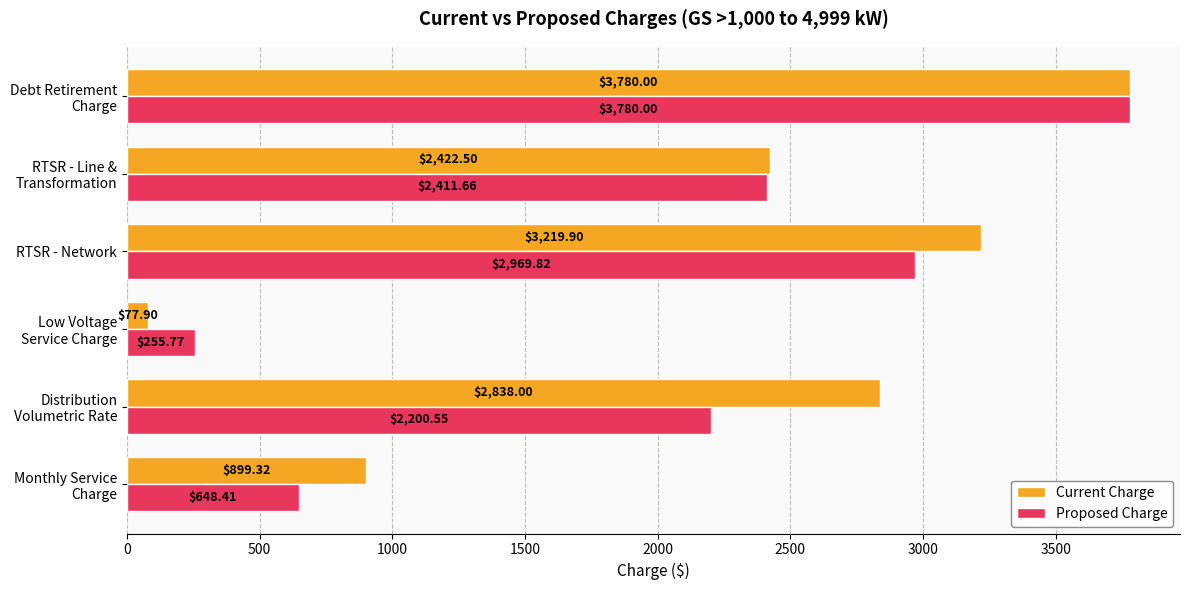

What is the lowest value of the Proposed Charge series?

255.8